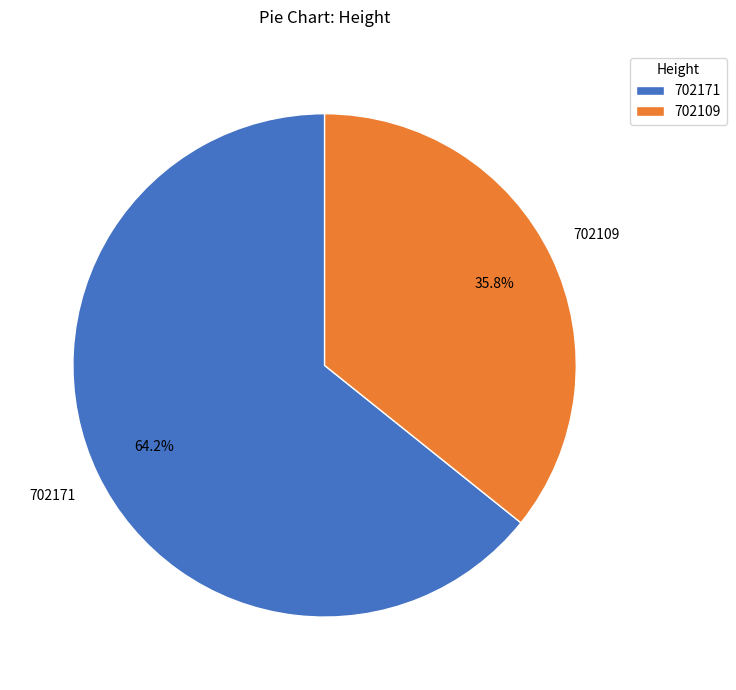

How many segments does this pie chart have?

2